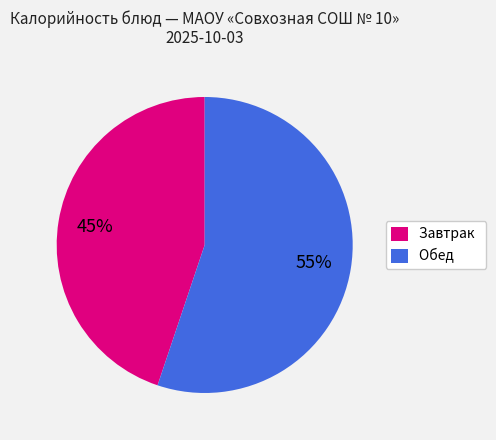

Is the sum of Завтрак and Обед greater than half?

Yes